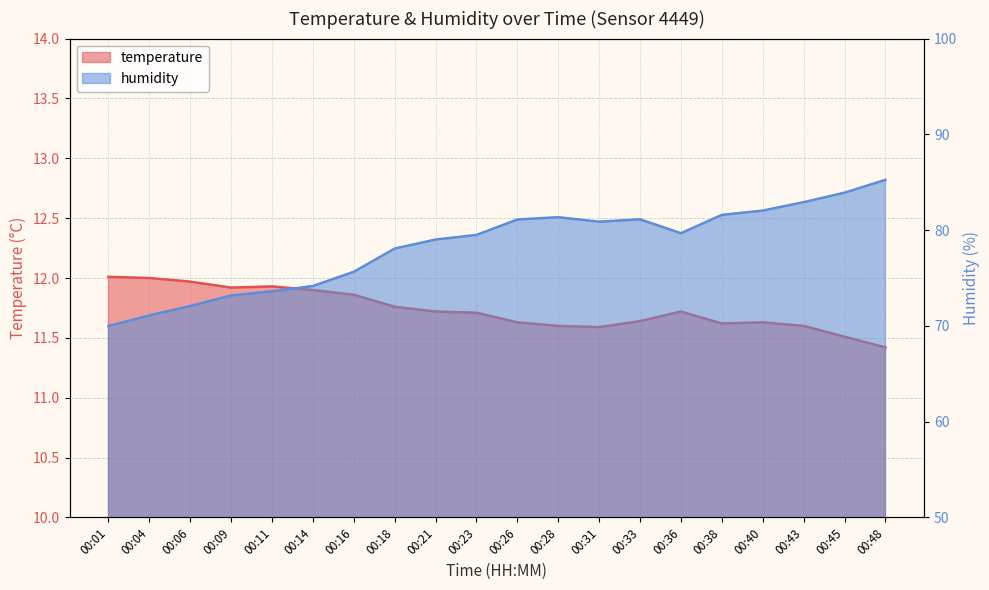

The humidity series shows 118.8 at 00:45. True or false?

False